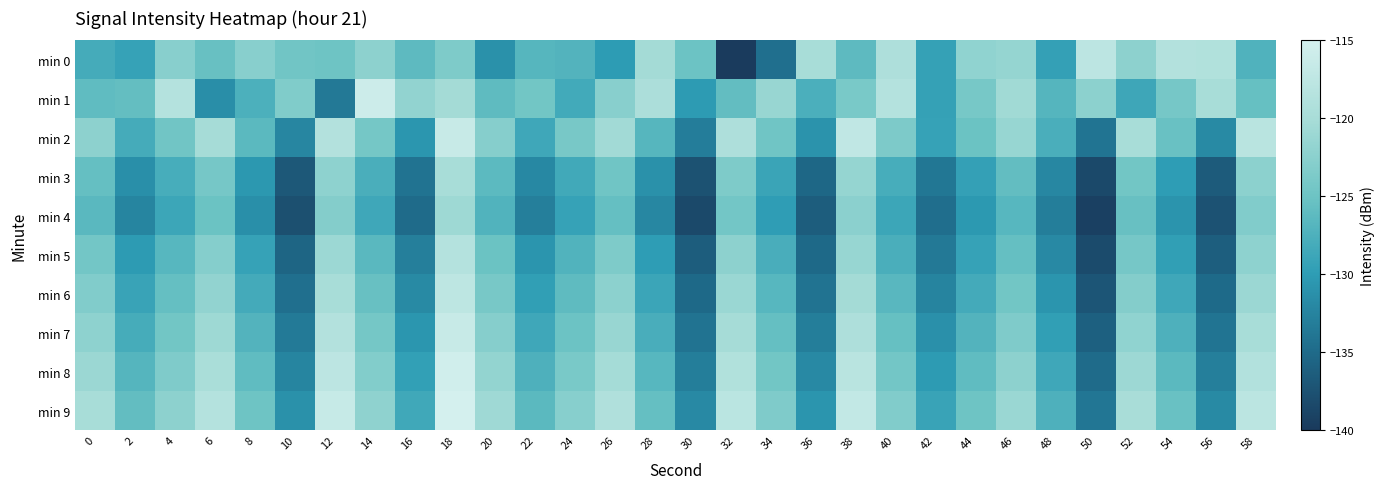

Between 14 and 50, which is larger?

50